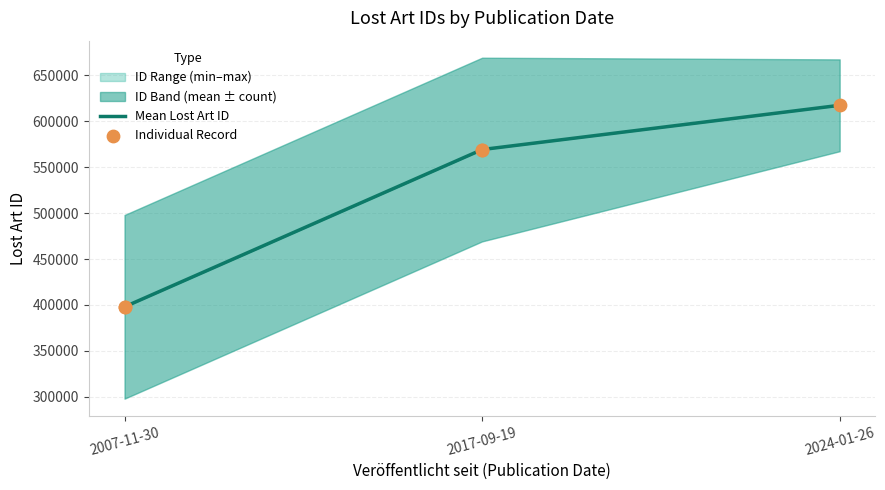

What is the ratio of the value at 2024-01-26 to the value at 2017-09-19?

1.1